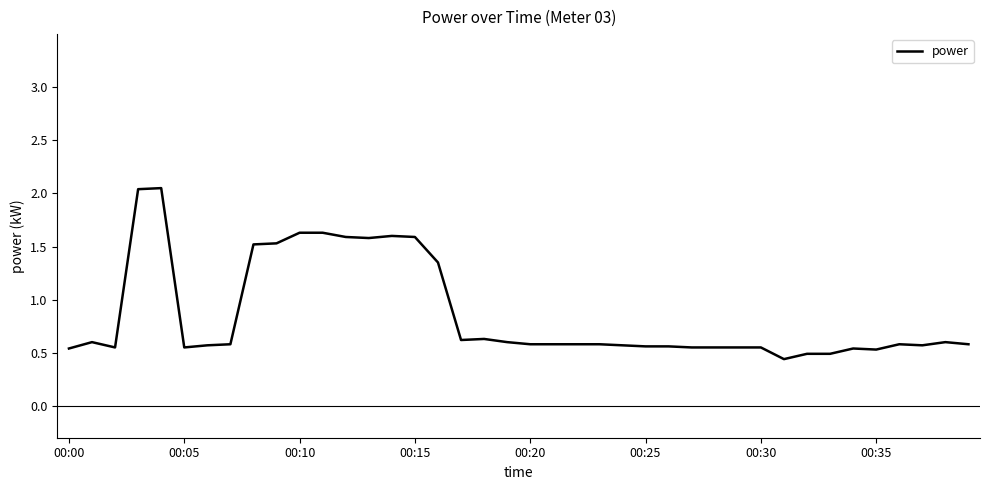

How many distinct data groups are displayed?

1